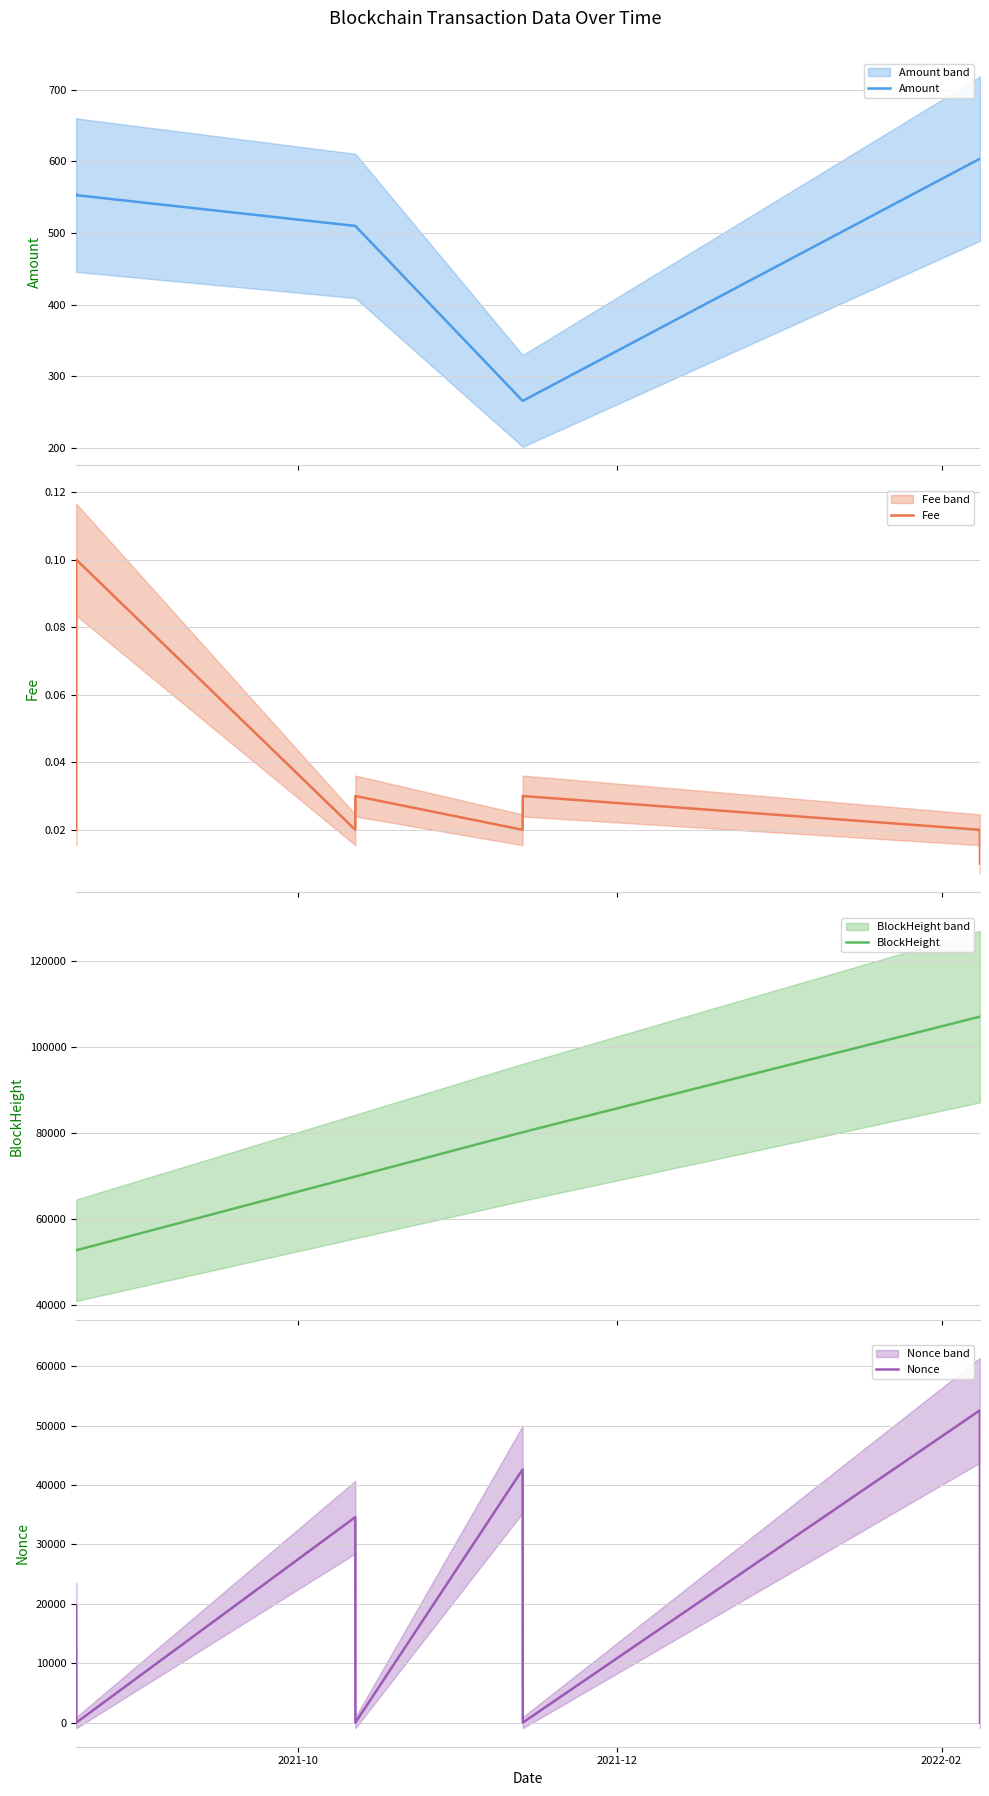

What is the average value of the Amount series?

483.3